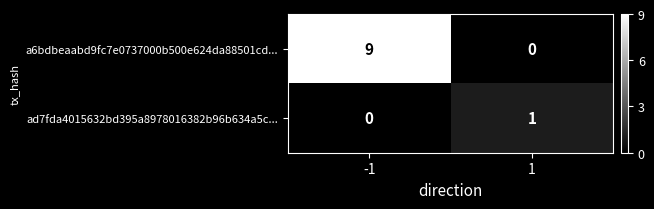

What is the difference between the a6bdbeaabd9fc7e0737000b500e624da88501cd... values at -1 and 1?

9